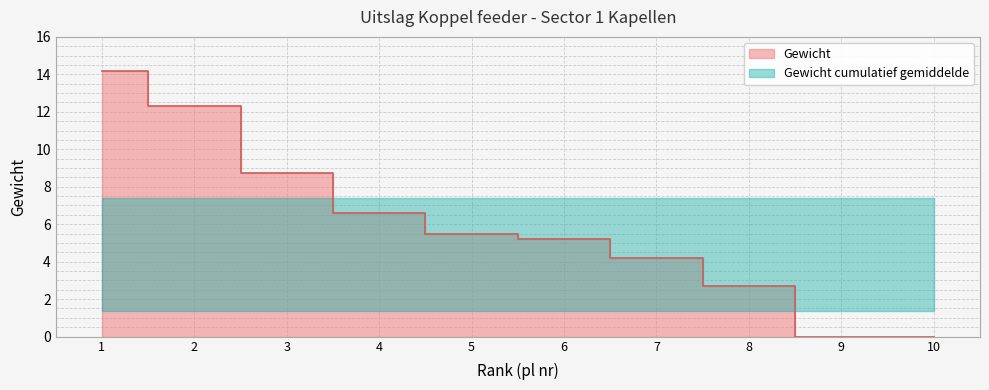

Is it true that the value at 6 is 2.9?

False